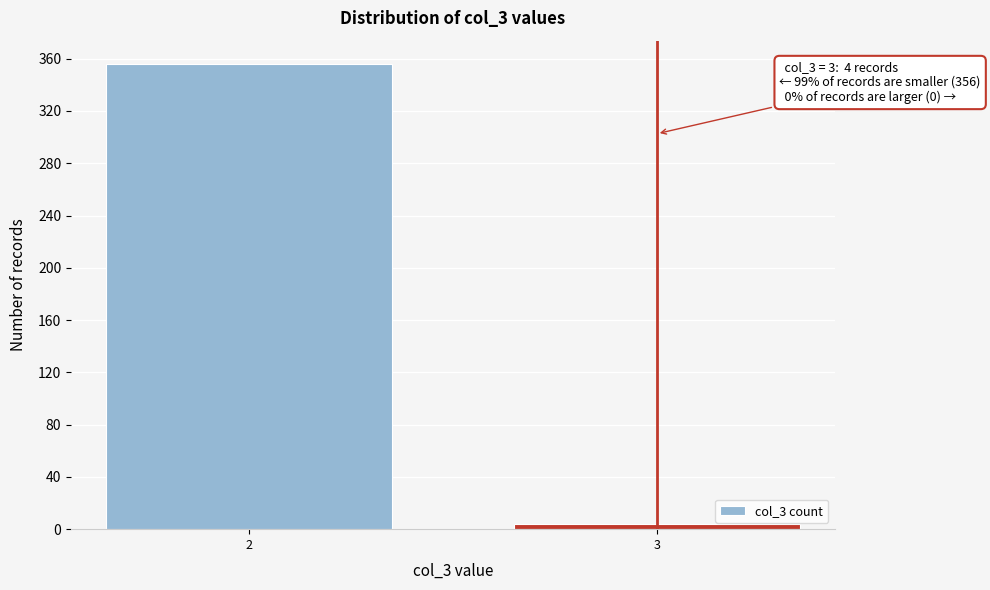

Reading left to right, extract all data points from this chart.

356	4